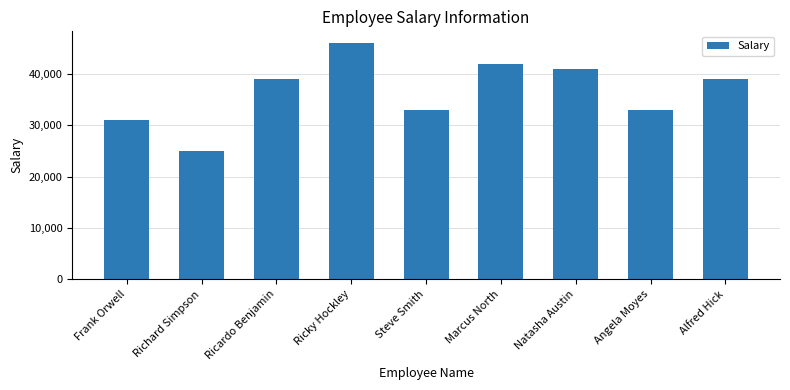

Read the value at Natasha Austin, to the nearest 50.

41000